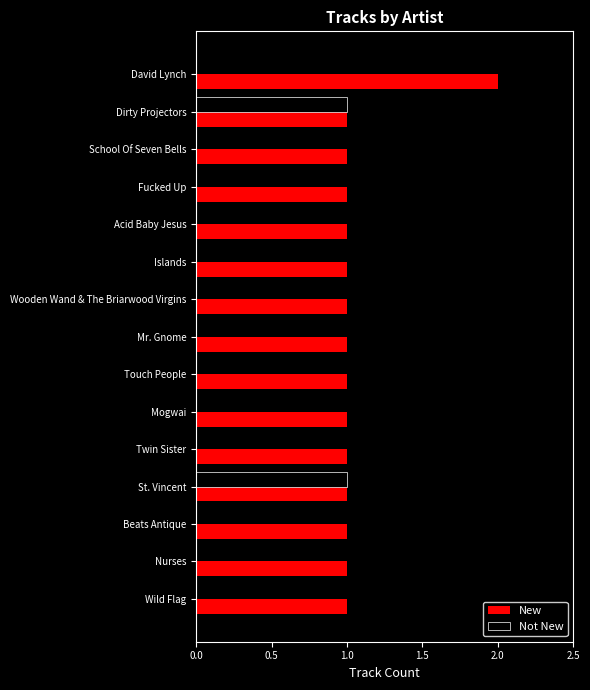

Count the New values in the range 1 to 2.

15